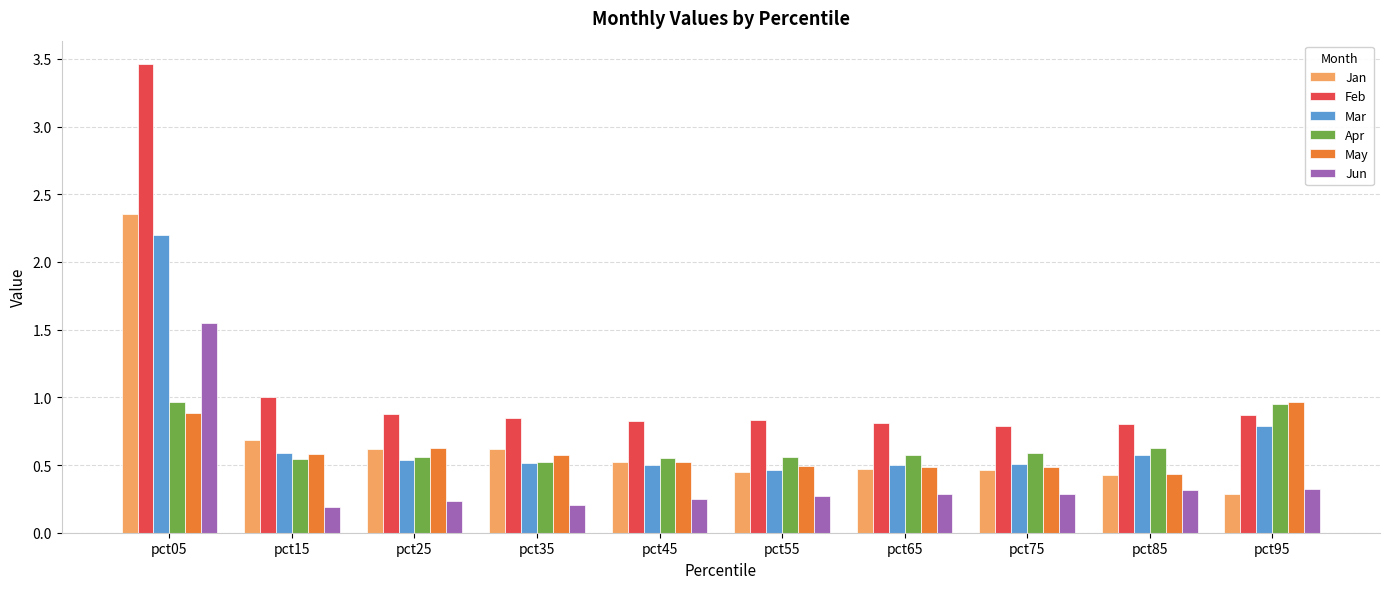

What is the spread (max minus min) of values at pct05?

2.6